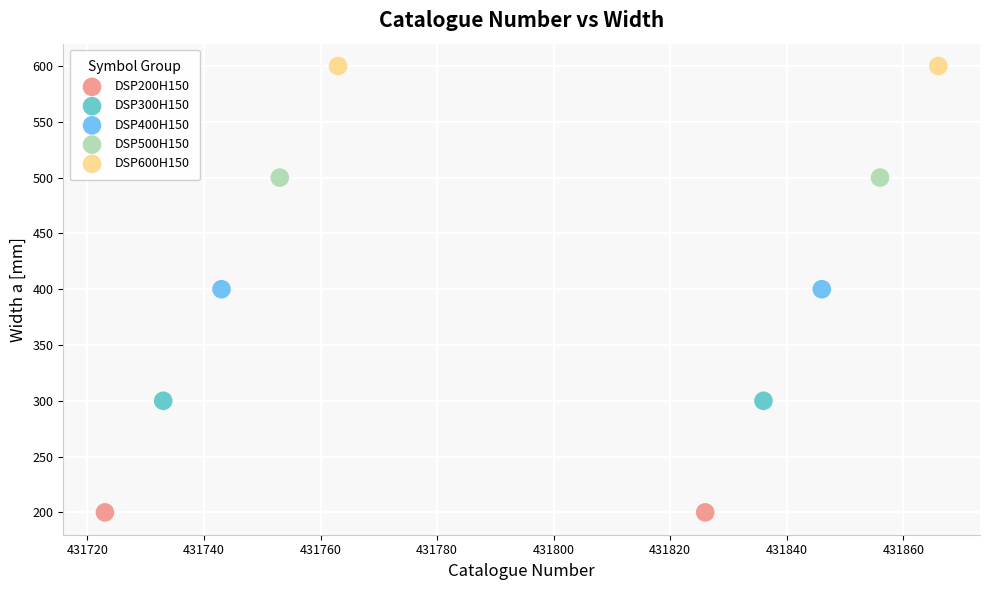

Which series reaches the maximum Y coordinate?

DSP600H150